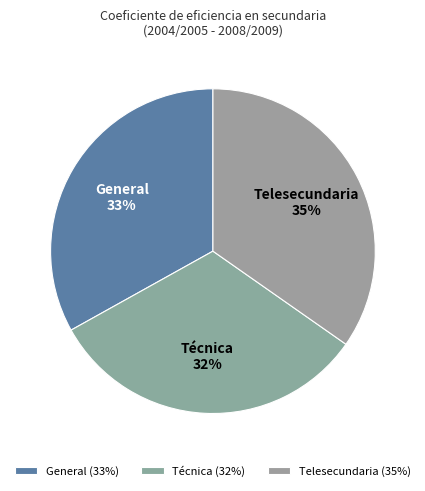

Do General and Telesecundaria together represent more than half of the pie?

Yes